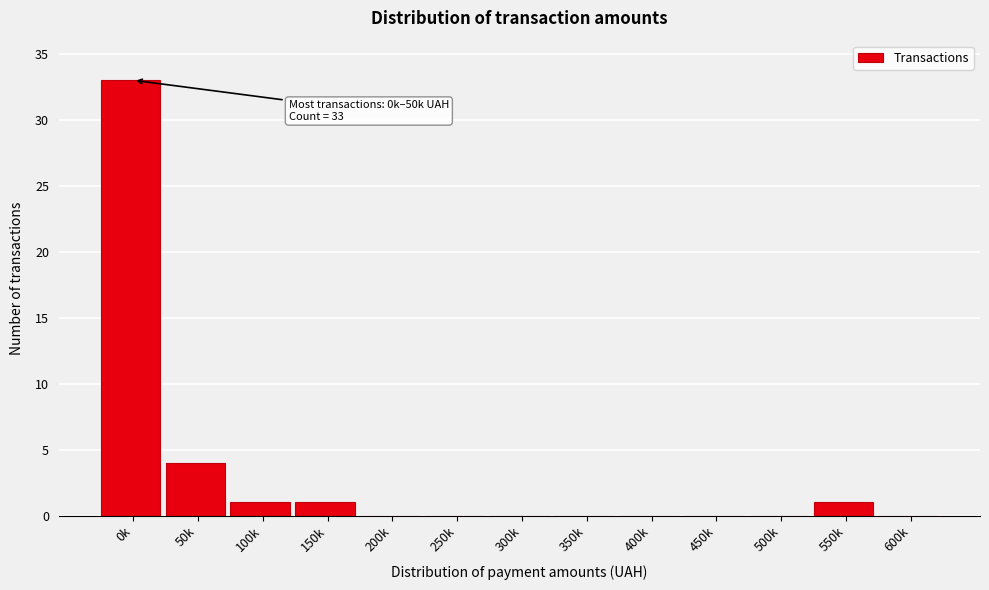

Reading left to right, what are all the values shown in this chart?

0k=33	50k=4	100k=1	150k=1	200k=0	250k=0	300k=0	350k=0	400k=0	450k=0	500k=0	550k=1	600k=0